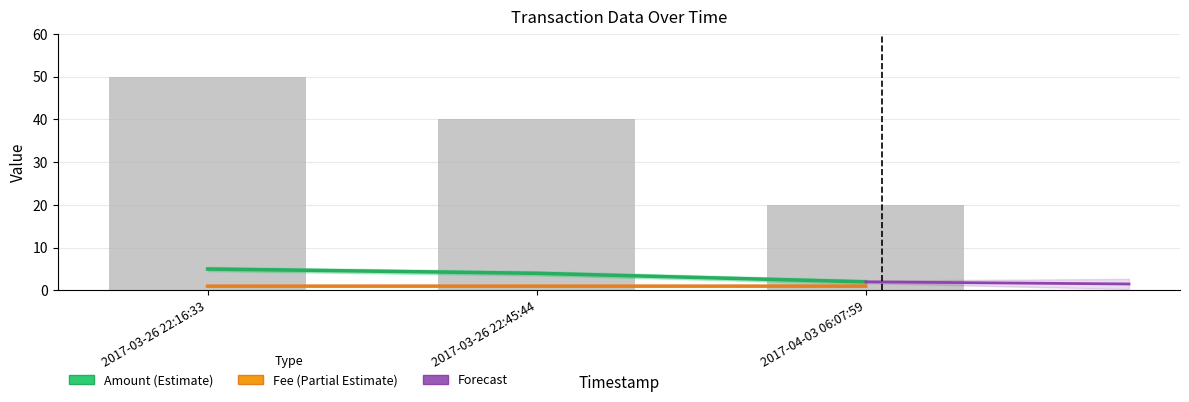

What is the sum of the Amount values at 2017-04-03 06:07:59 and 2017-03-26 22:45:44?

6.0